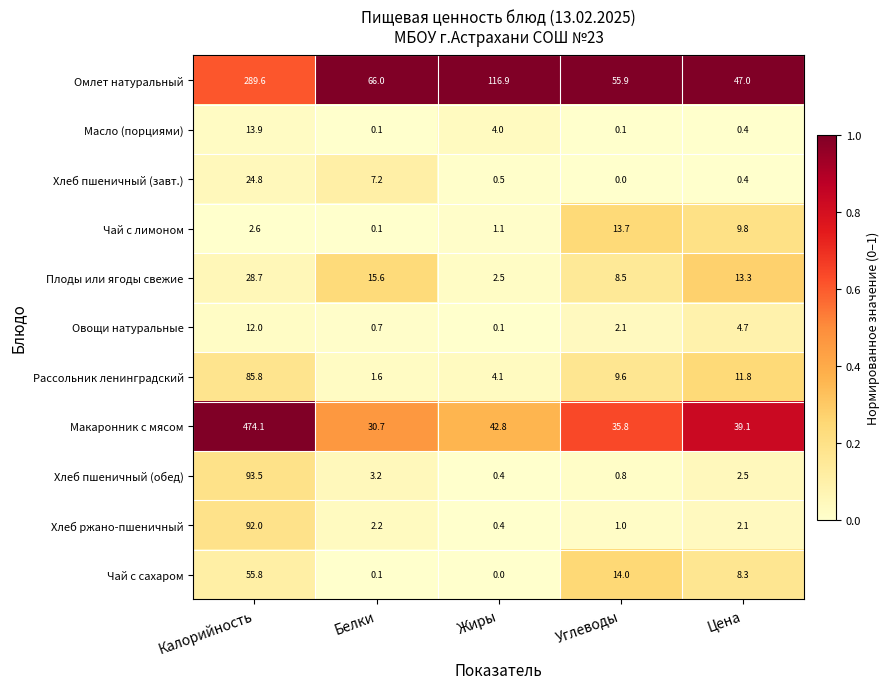

At which category is the sum across all series the highest?

Калорийность